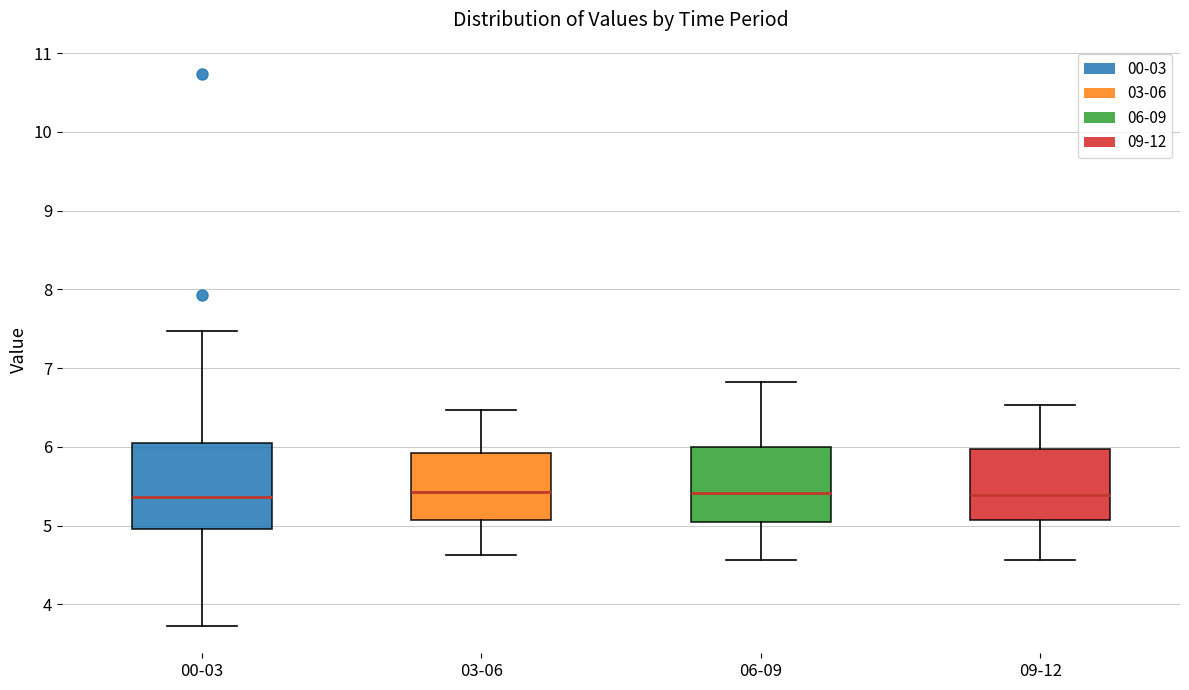

Reading left to right, transcribe this box plot: for each box, give where its median line is, the range the box spans, and where its two whiskers end, as read against the y-axis. The values are not printed on the chart, so give them approximately, as read against the axis.

00-03: median 5.4, box 5.0 to 6.0, whiskers 3.7 to 7.5
03-06: median 5.4, box 5.1 to 5.9, whiskers 4.6 to 6.5
06-09: median 5.4, box 5.1 to 6.0, whiskers 4.6 to 6.8
09-12: median 5.4, box 5.1 to 6.0, whiskers 4.6 to 6.5